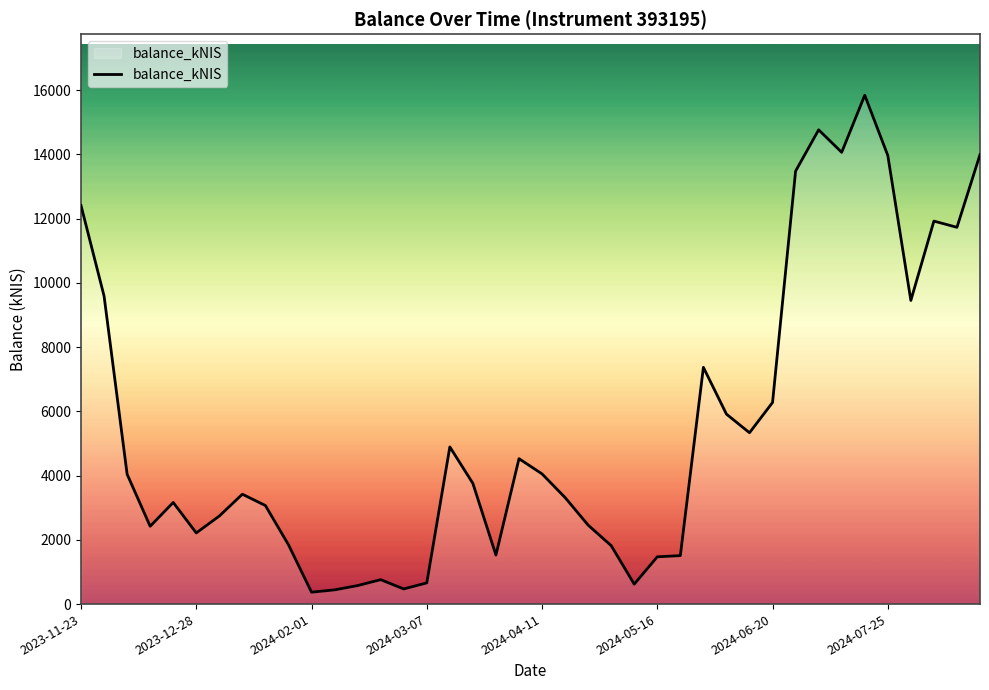

What is the difference between the maximum and minimum values?

15472.0